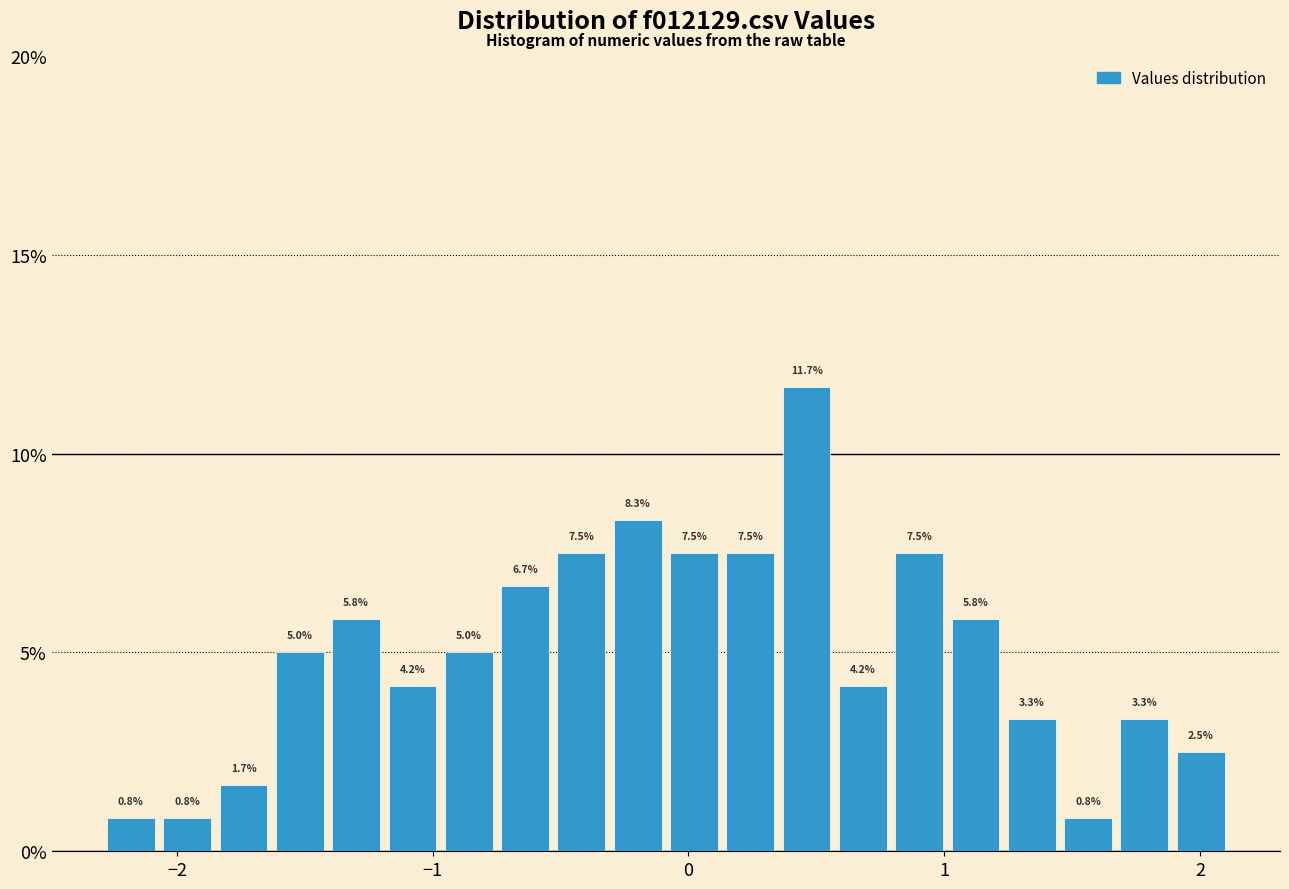

Read against the x-axis, roughly where is the centre of the tallest bar?

0.5